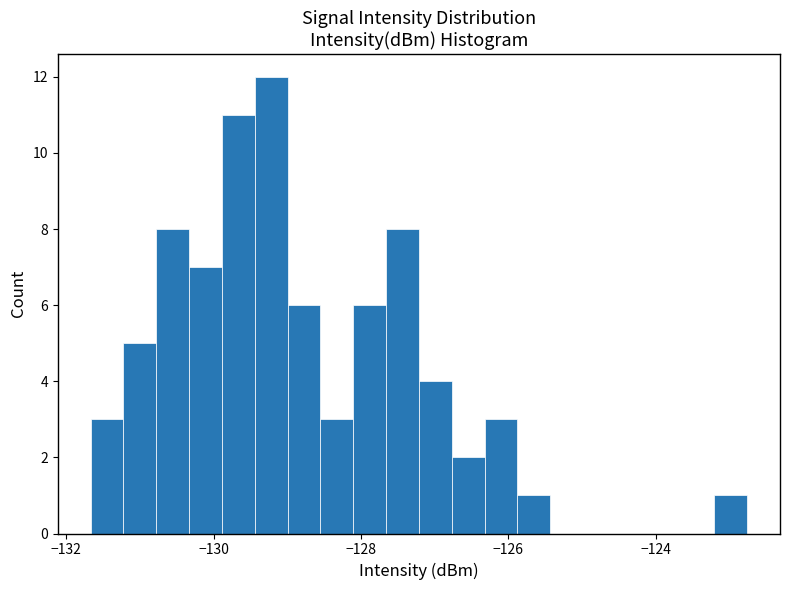

Around what value on the x-axis is the tallest bar? Give the approximate position of its centre, as read against the axis.

-129.2